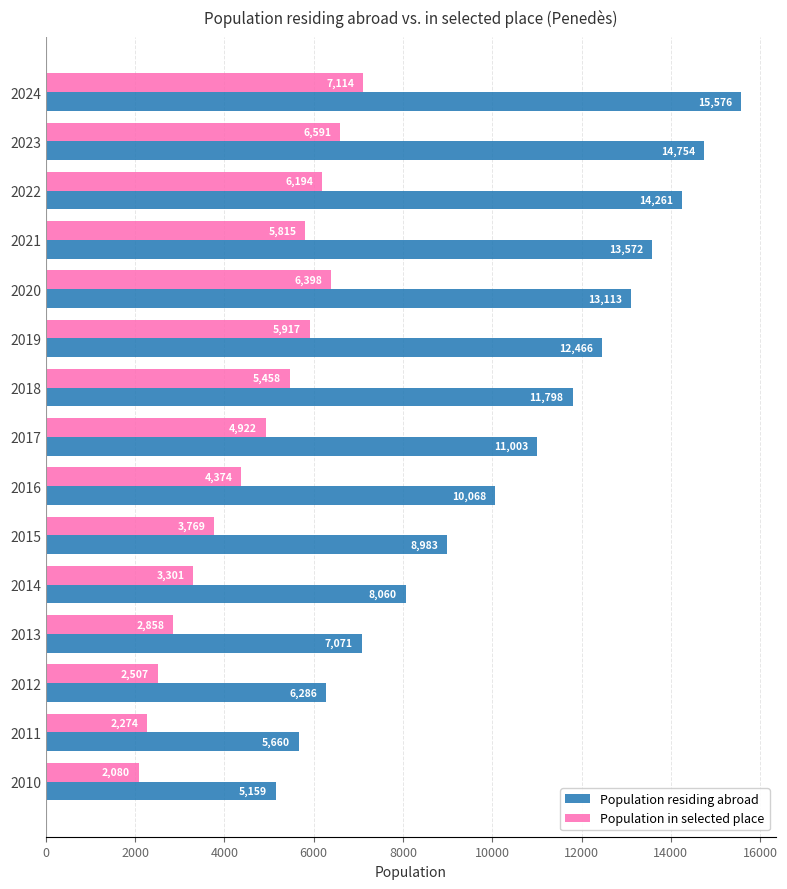

Which series has the largest total across all categories?

Population residing abroad